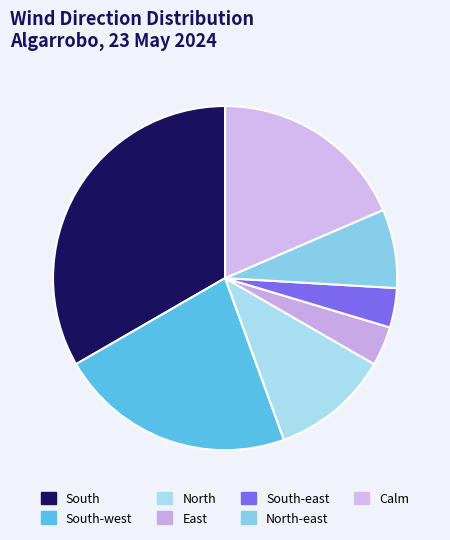

What is the ratio of the value at East to the value at Calm?

0.2